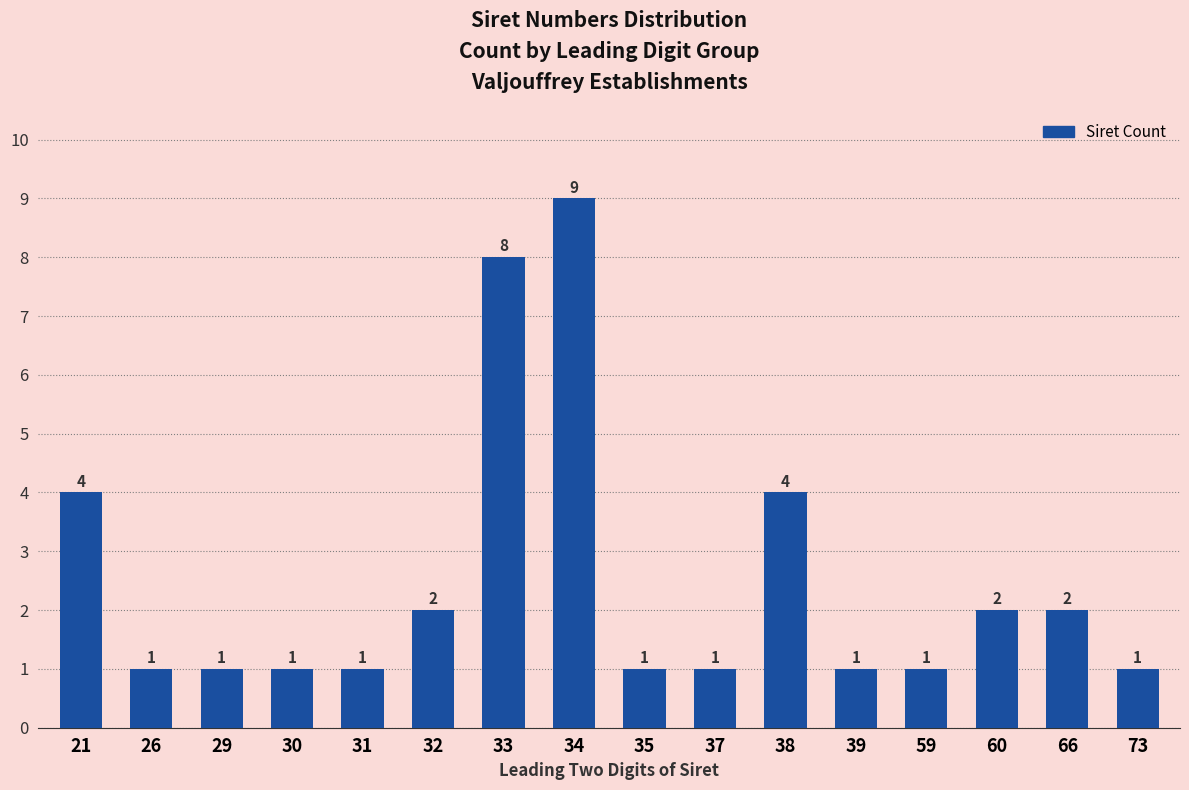

Reading left to right, what are all the values shown in this chart?

21=4	26=1	29=1	30=1	31=1	32=2	33=8	34=9	35=1	37=1	38=4	39=1	59=1	60=2	66=2	73=1